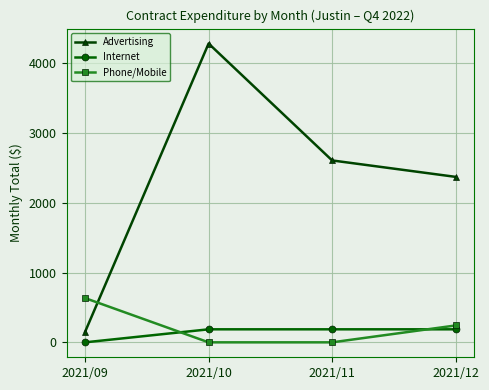

Which category has the highest value in the Advertising series?

2021/10